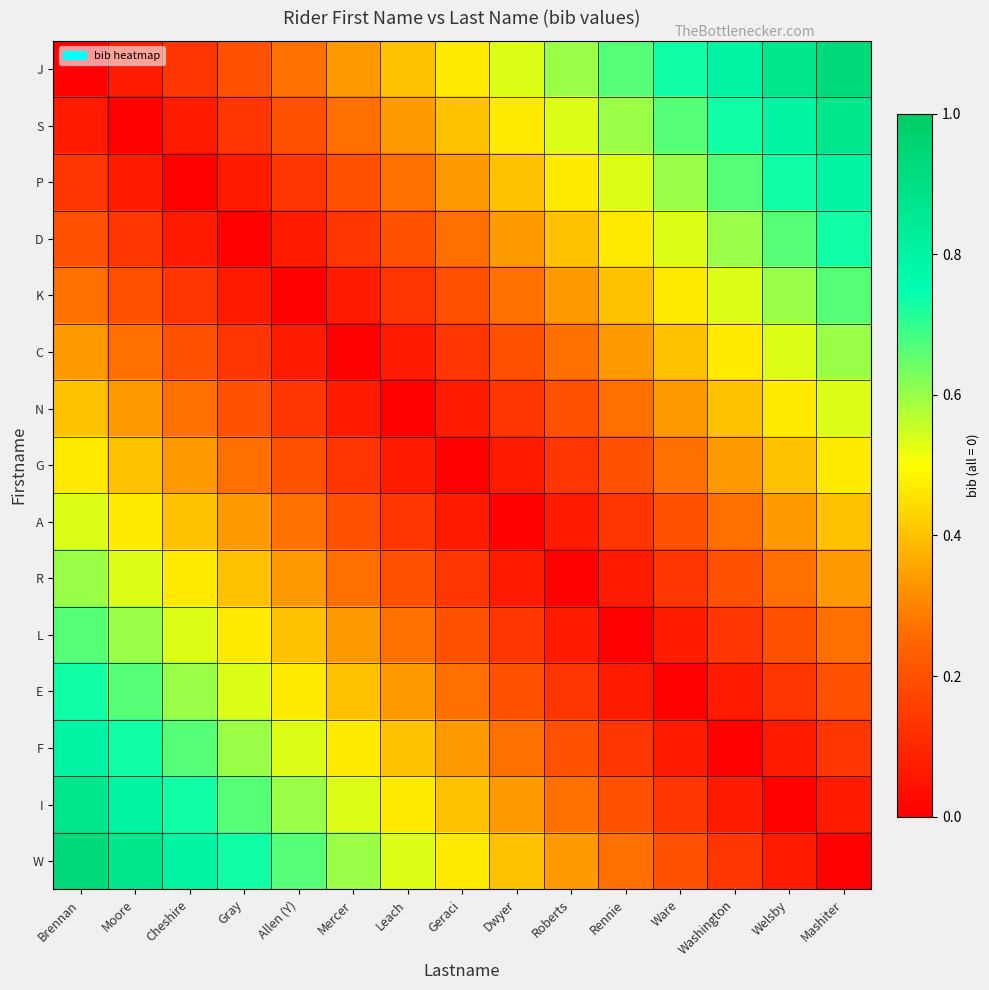

Which category has the highest value across all series?

Mashiter